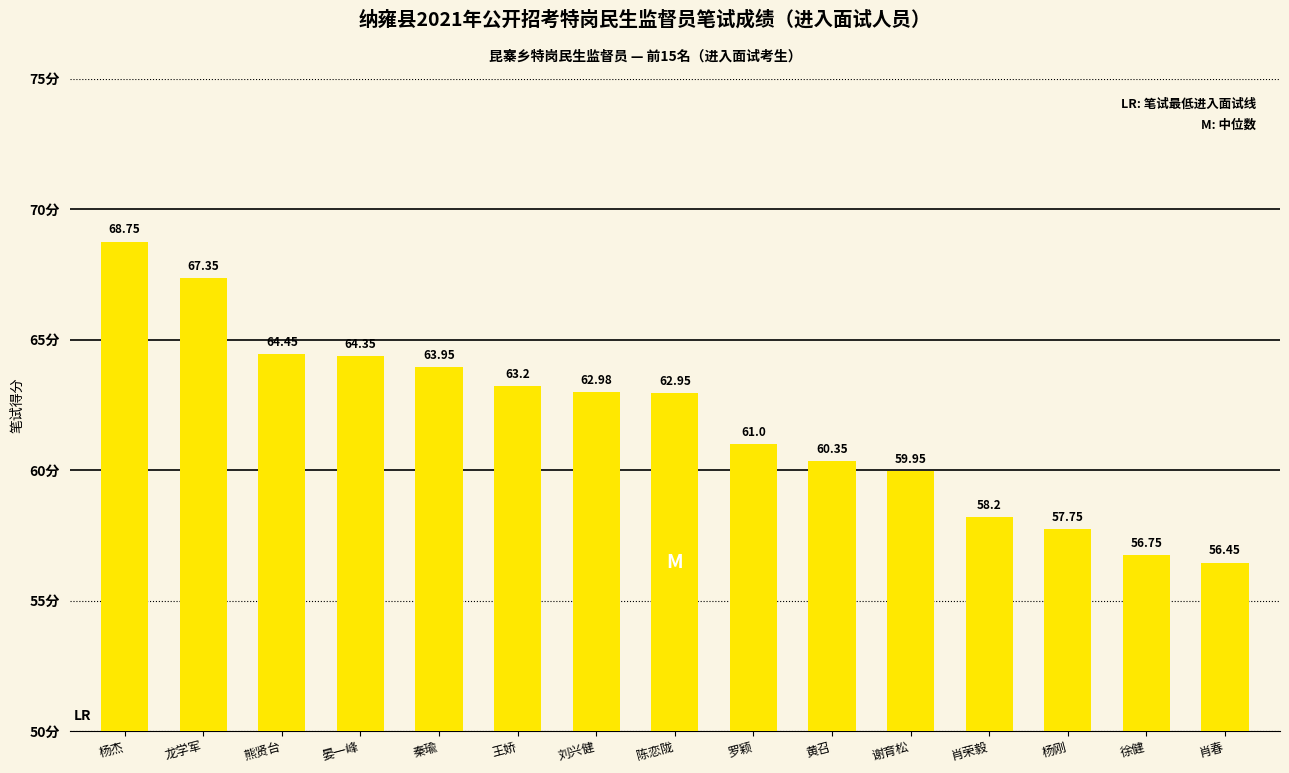

What is the maximum value shown in the chart?

68.8